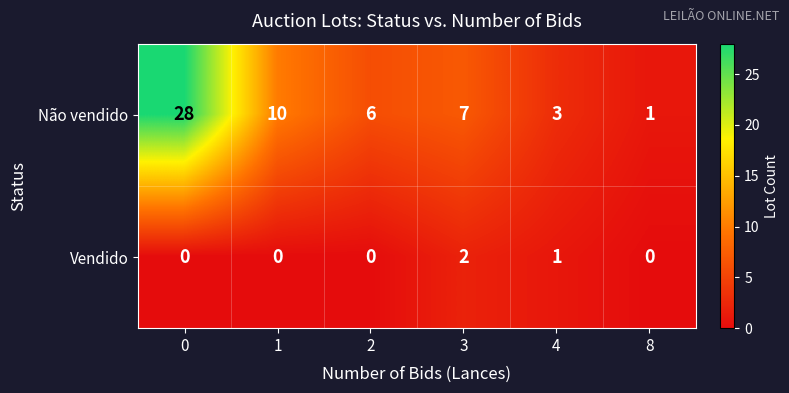

List the series in order of their overall mean, highest first.

Não vendido, Vendido